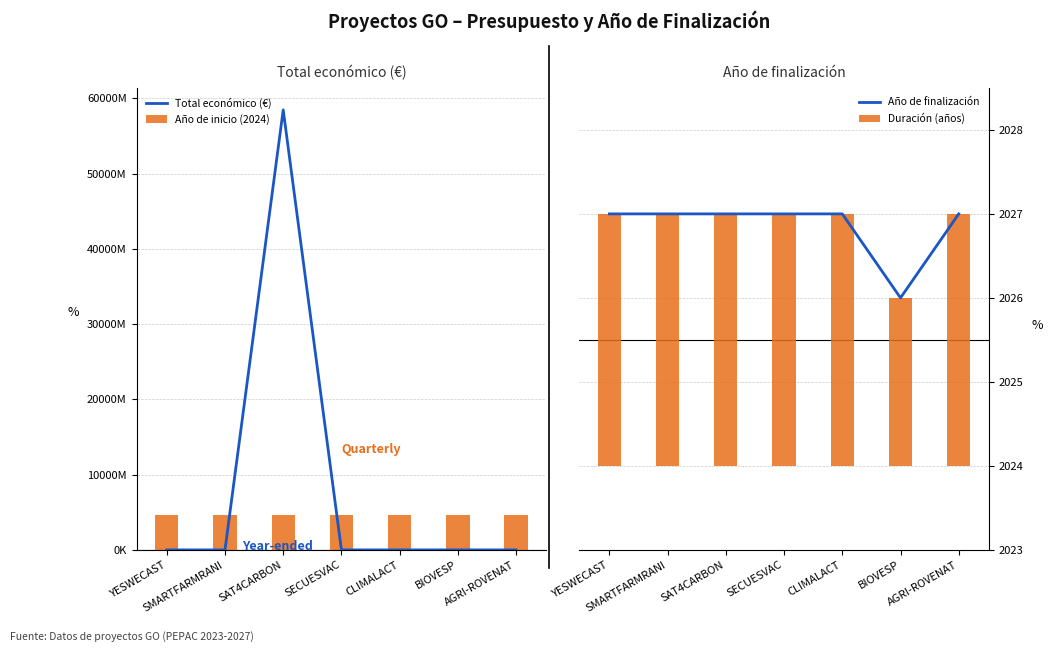

At how many categories does at least one series exceed 26710251478?

1